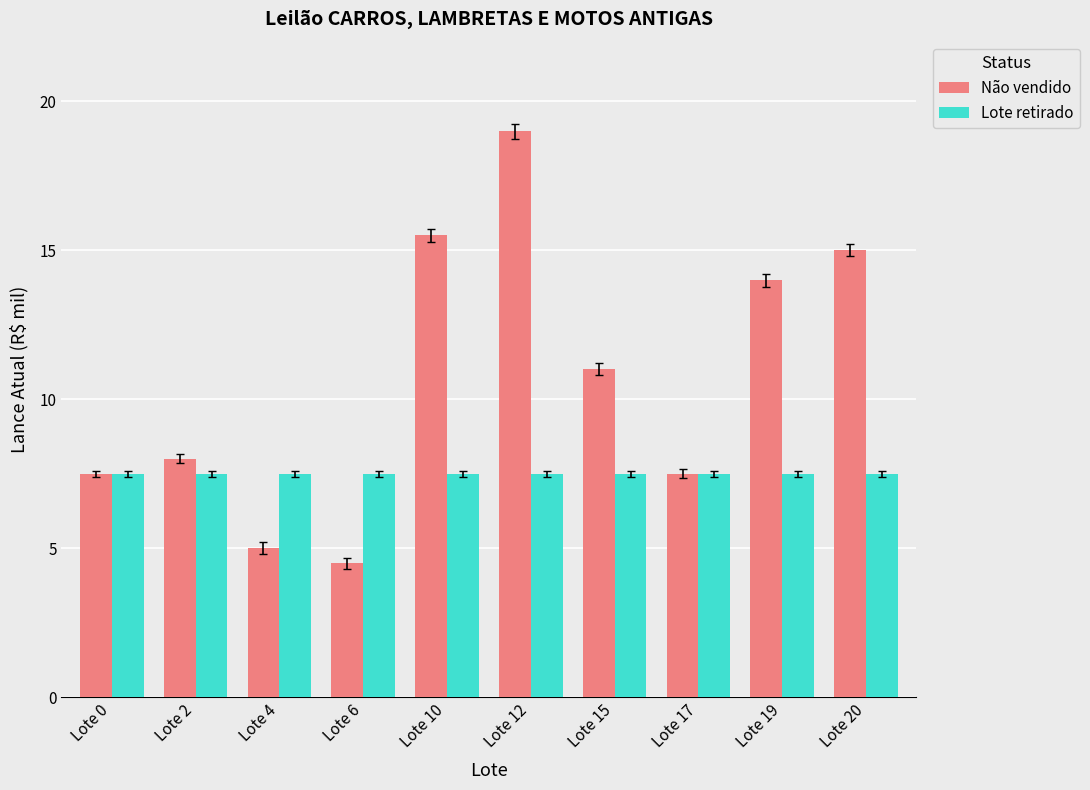

How many bars are there in total?

20